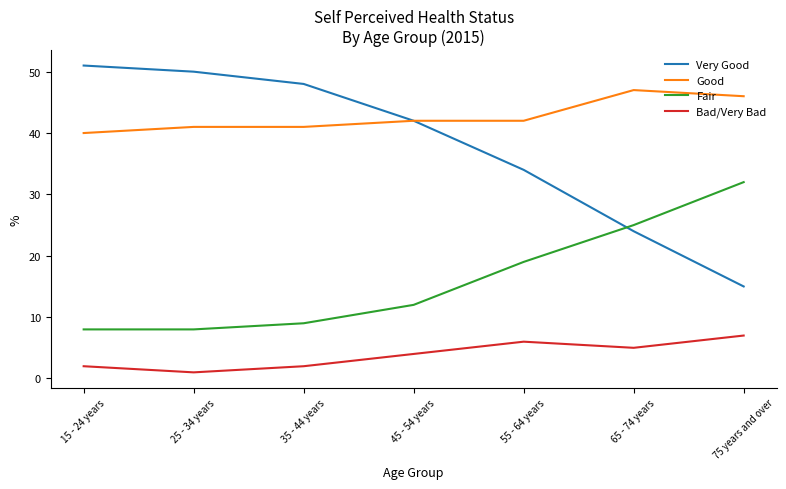

At 35 - 44 years, list the series in order from smallest to largest.

Bad/Very Bad, Fair, Good, Very Good